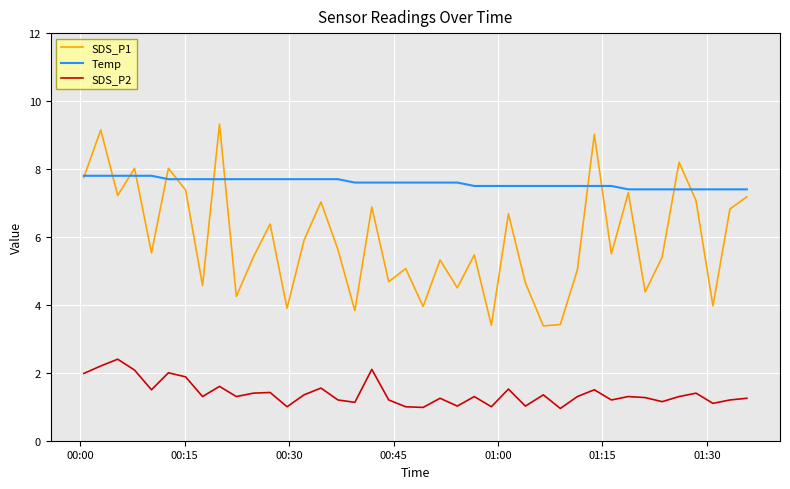

Which series has the largest total across all categories?

Temp